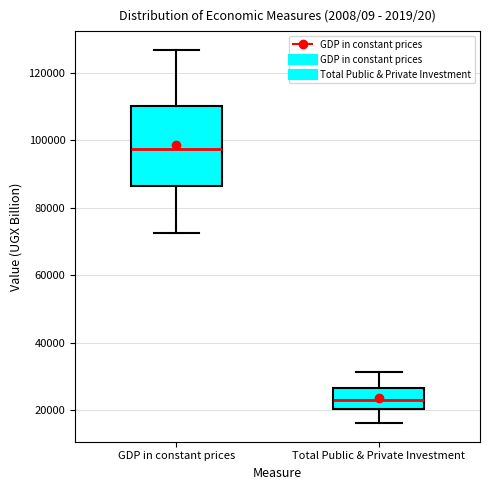

Comparing the boxes themselves (not the whiskers), which one is the tallest?

GDP in constant prices